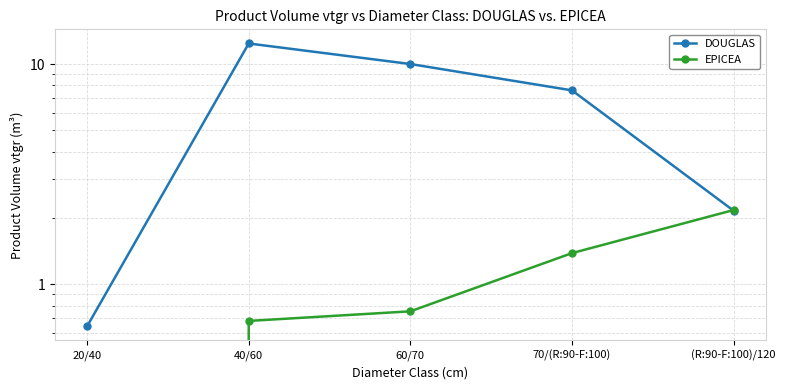

Where is DOUGLAS nearest to the value 6?

70/(R:90-F:100)